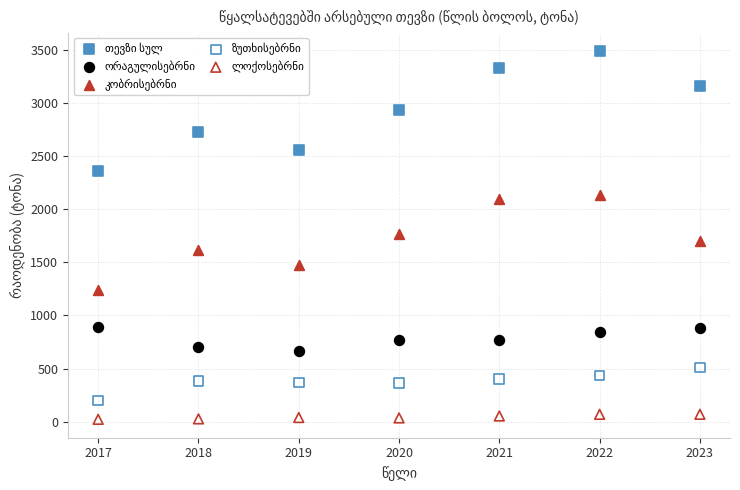

What is the X range (max minus min) for the scatter plot?

6.0